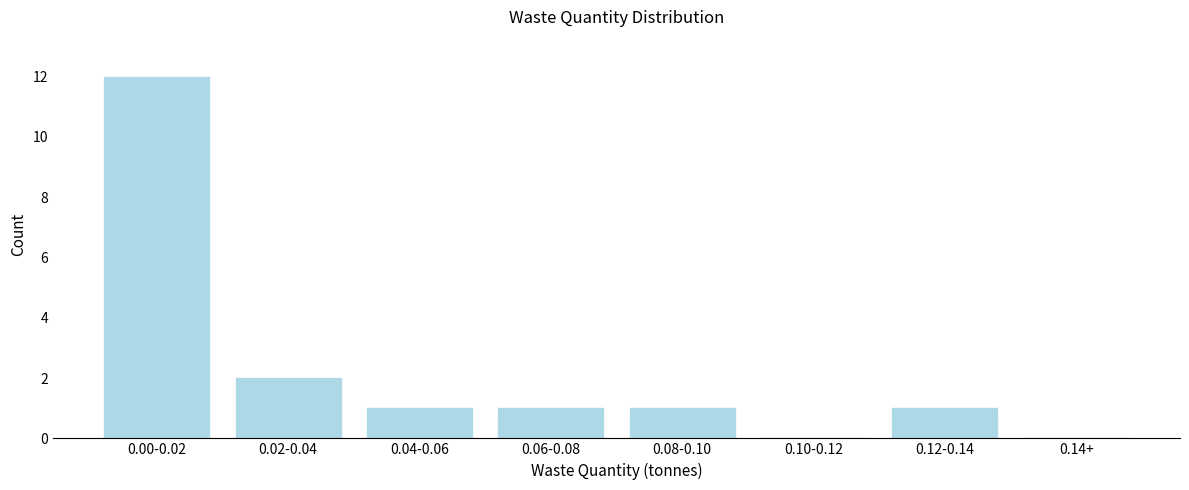

Reading left to right, extract all data points from this chart.

0.00-0.02=12	0.02-0.04=2	0.04-0.06=1	0.06-0.08=1	0.08-0.10=1	0.10-0.12=0	0.12-0.14=1	0.14+=0